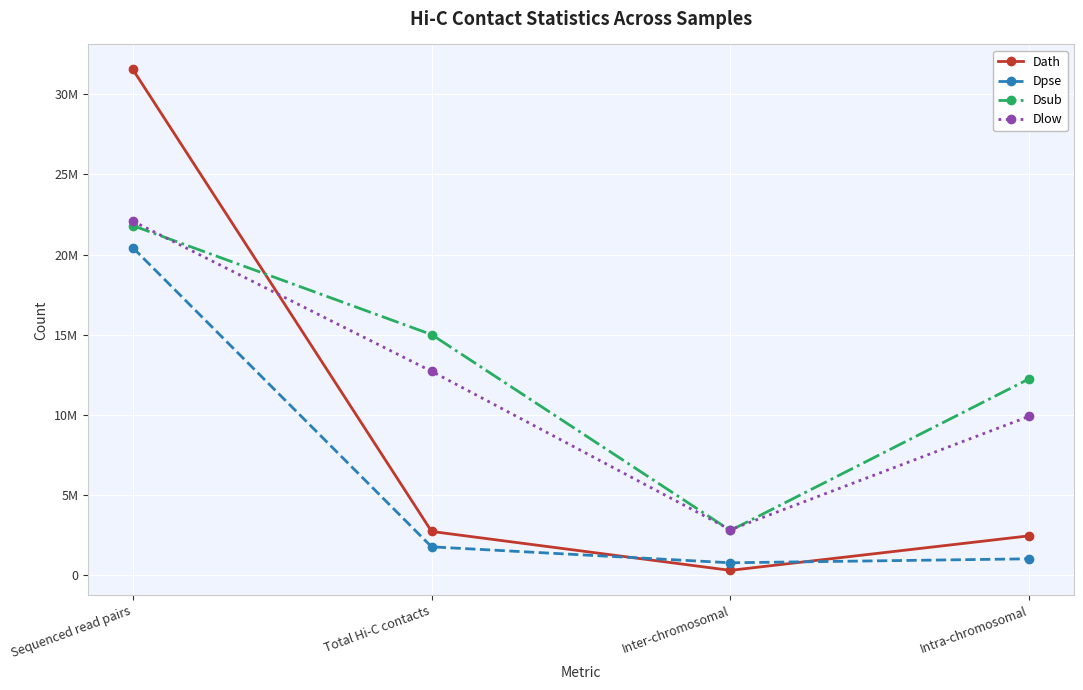

What are all the series names shown in the legend?

Dath, Dpse, Dsub, Dlow